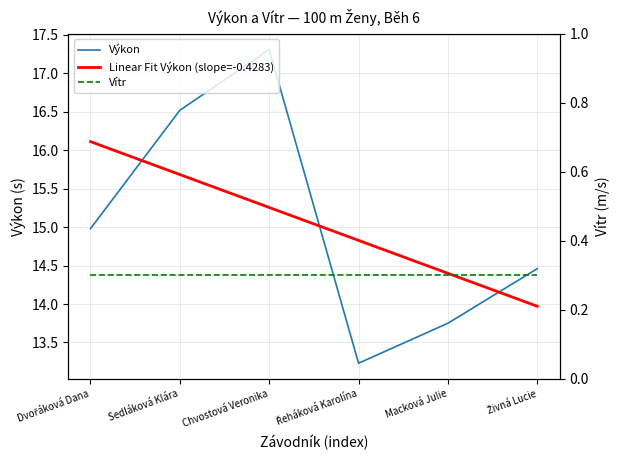

The Linear Fit Výkon (slope=-0.4283) series shows 14.8 at Řeháková Karolína. True or false?

True